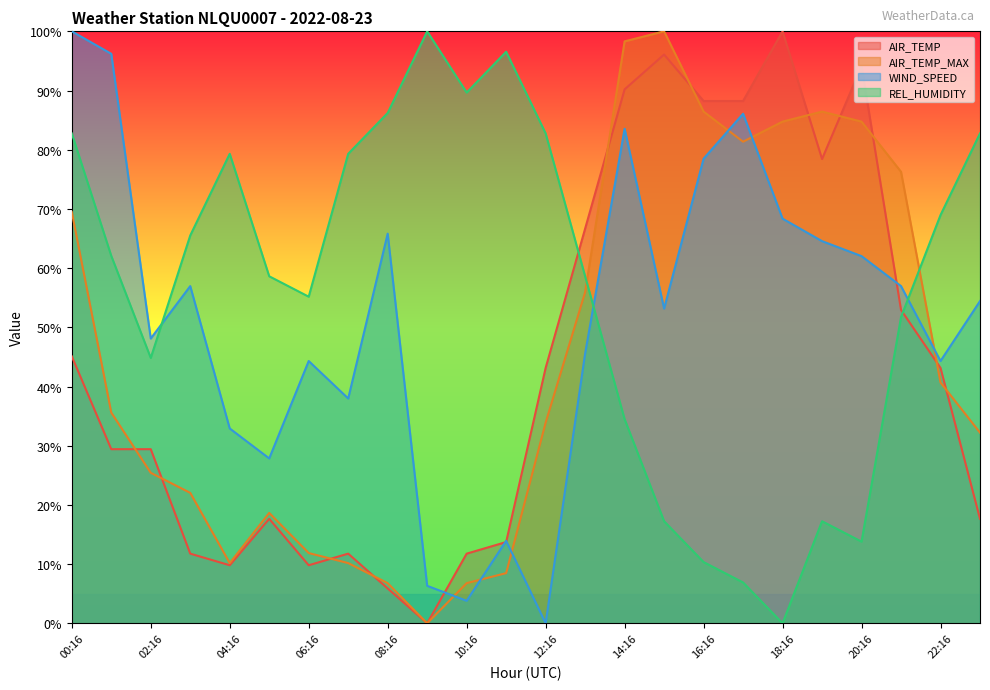

What is the label of the 6th point from the right?

18:16